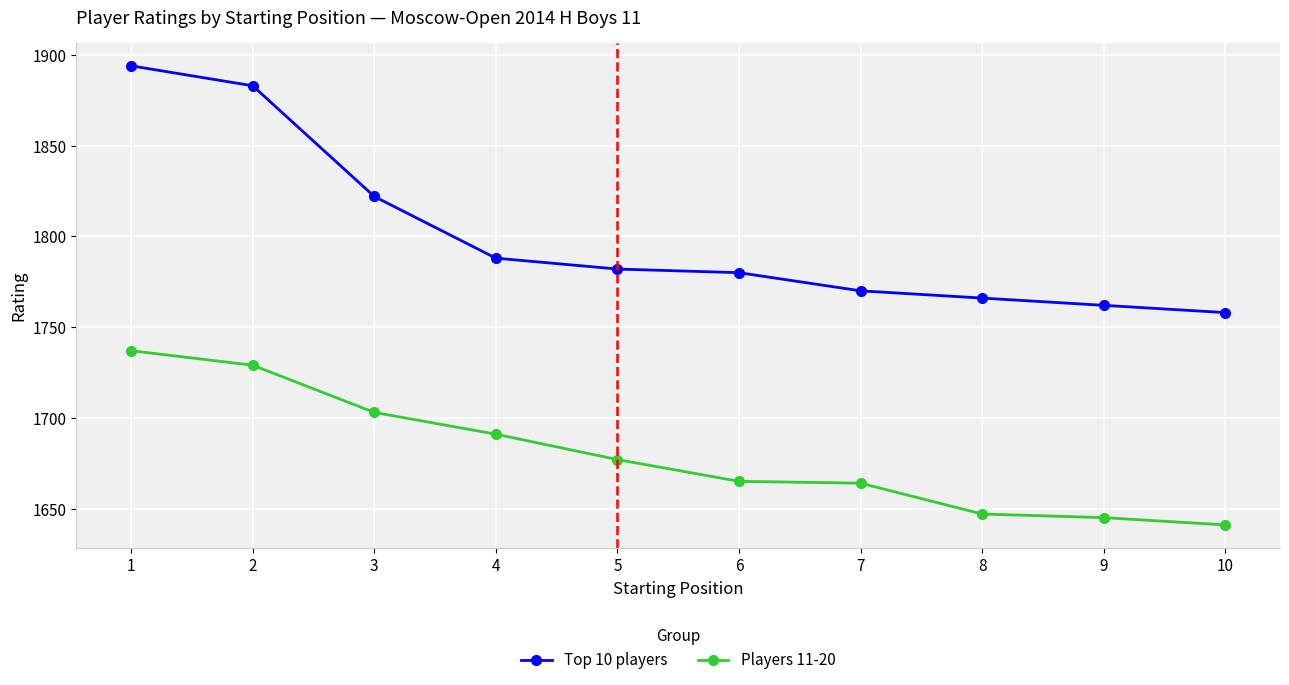

True or false: Players 11-20 has a value of 1691 at 4.

True